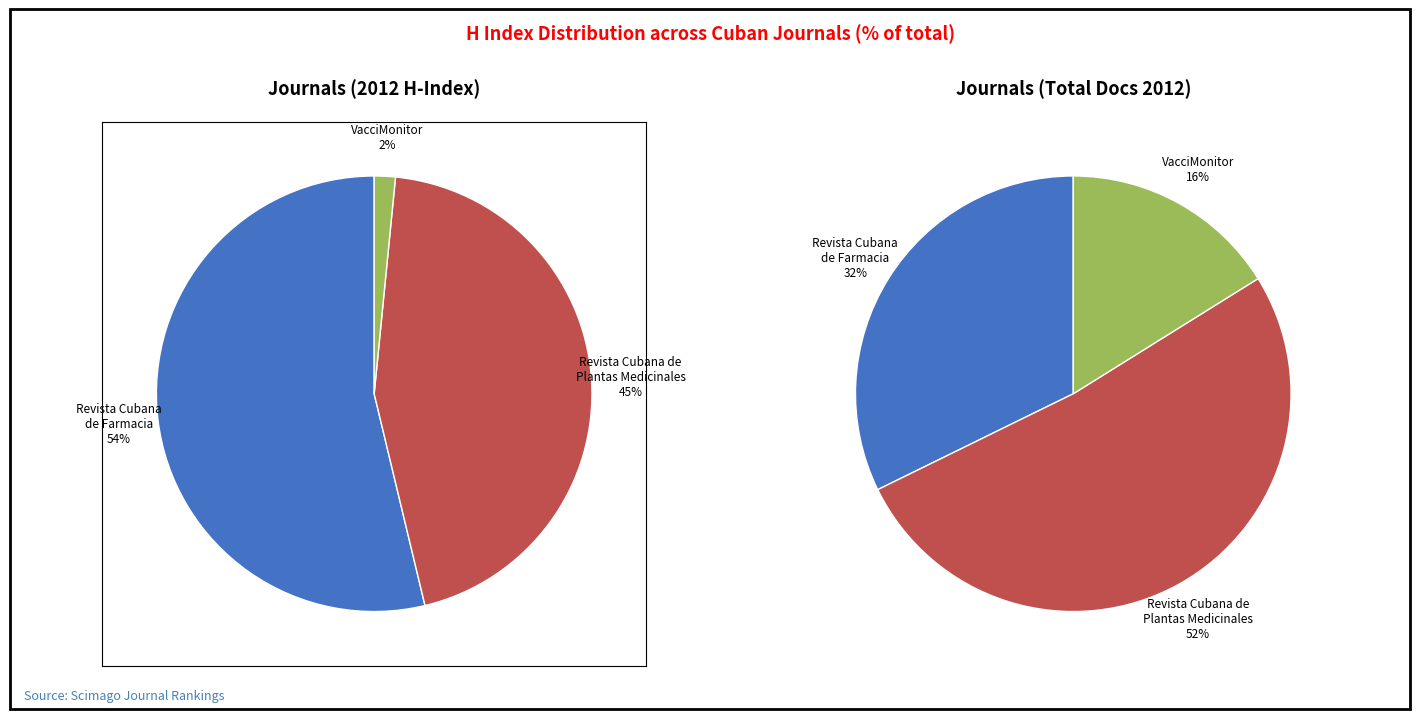

What is the change in value from Revista Cubana de Plantas Medicinales to VacciMonitor?

-138